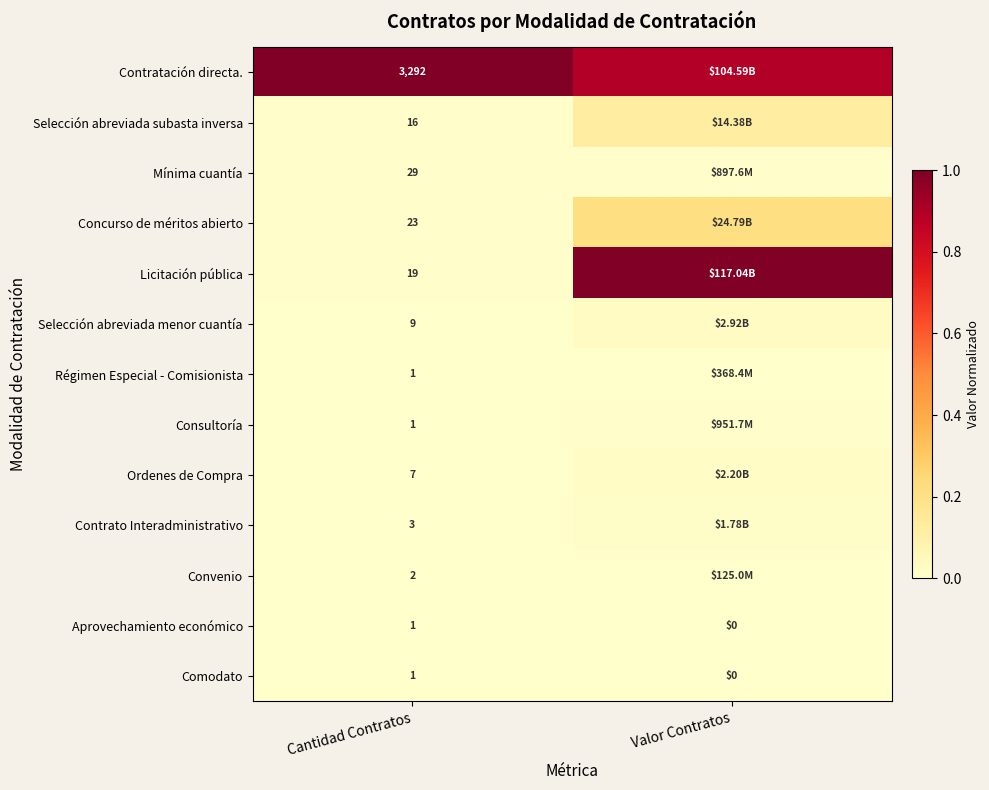

At which category is the sum across all series the highest?

Valor Contratos